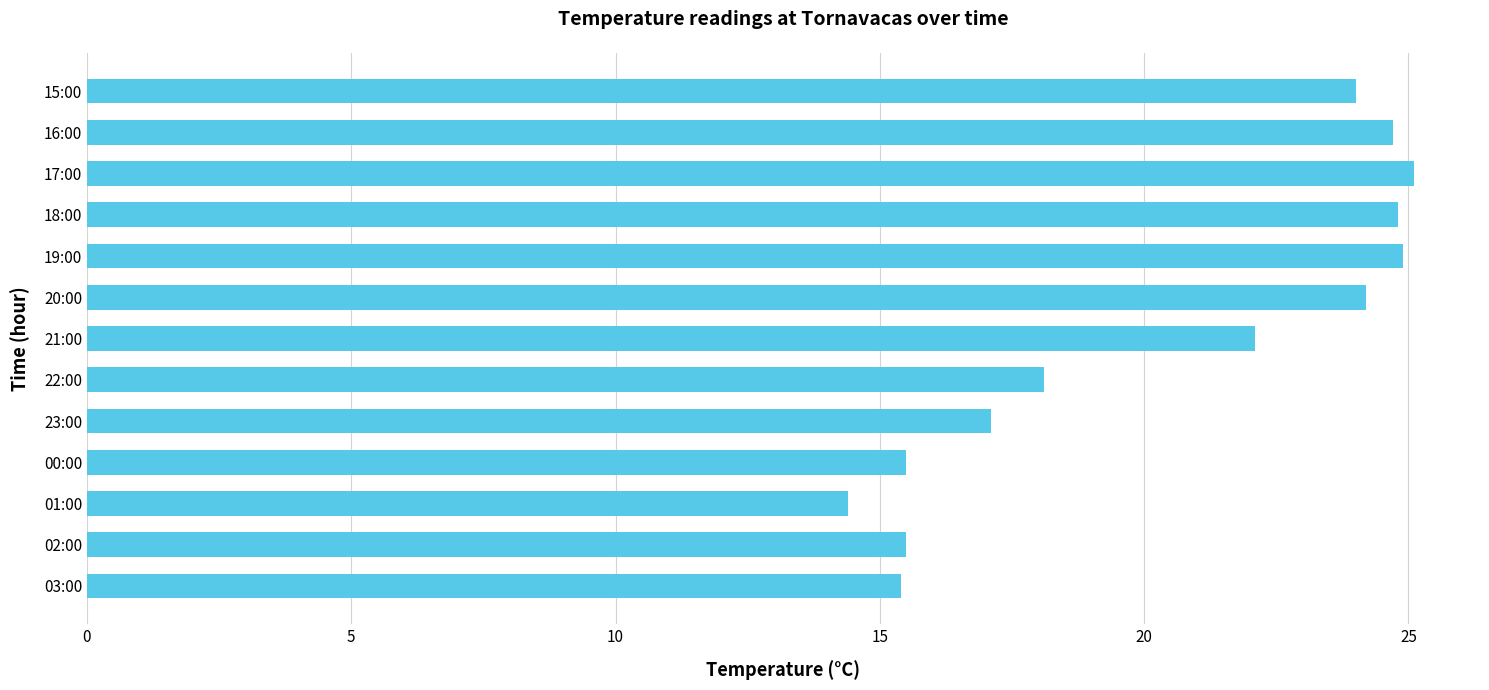

The chart shows a value of 15.5 at 00:00. True or false?

True